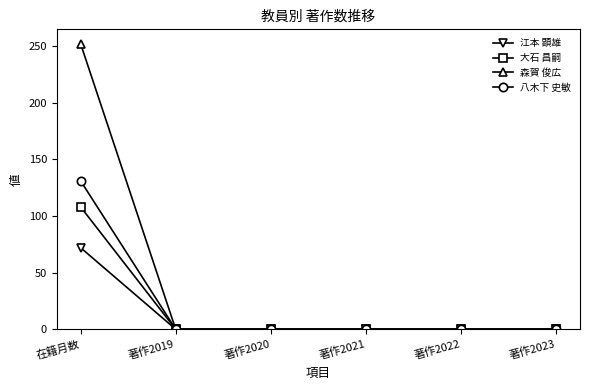

What are all the series names shown in the legend?

江本 顕雄, 大石 昌嗣, 森賀 俊広, 八木下 史敏